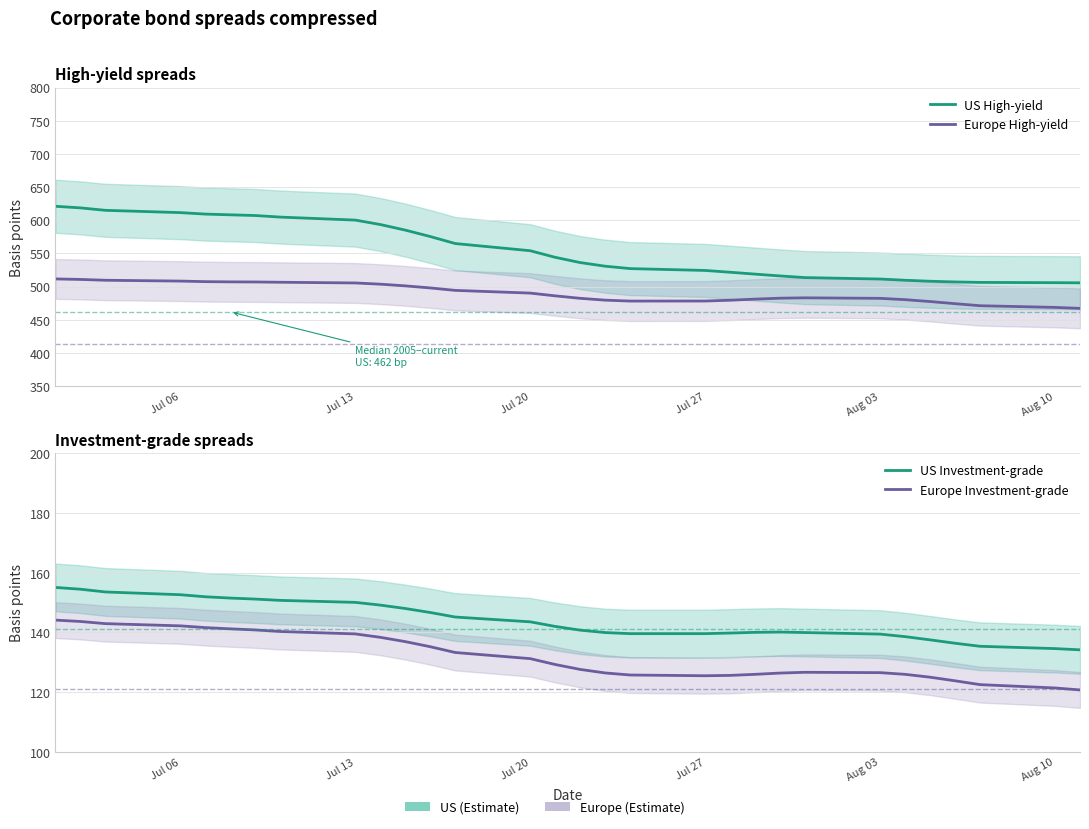

True or false: US High-yield and Europe Investment-grade intersect in this chart.

False